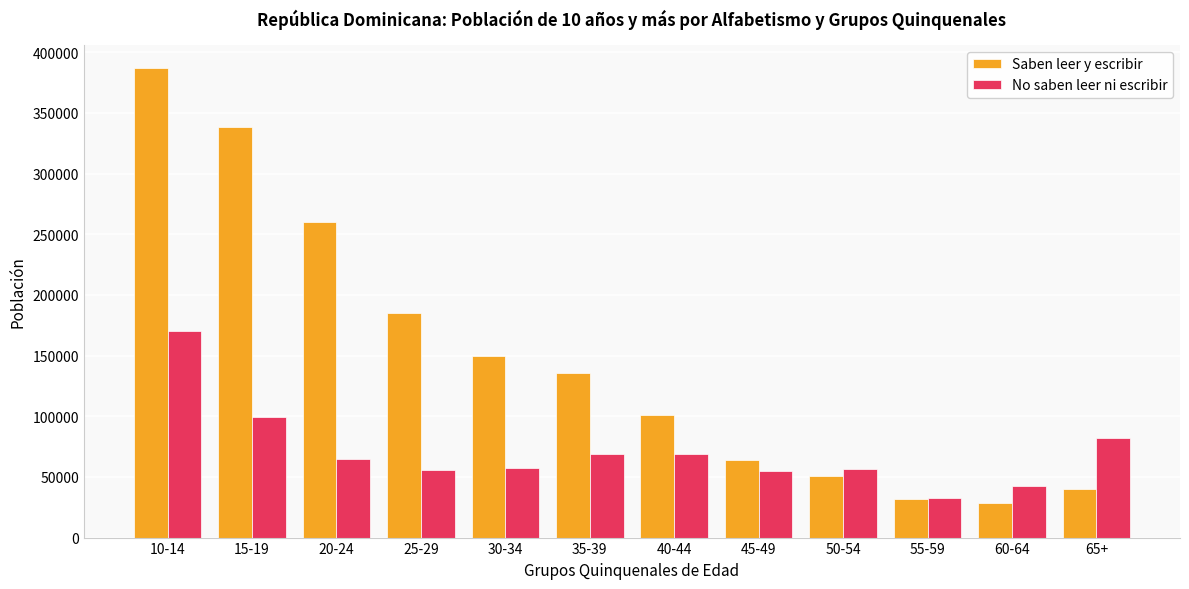

At which label is Saben leer y escribir closest to 207727?

25-29